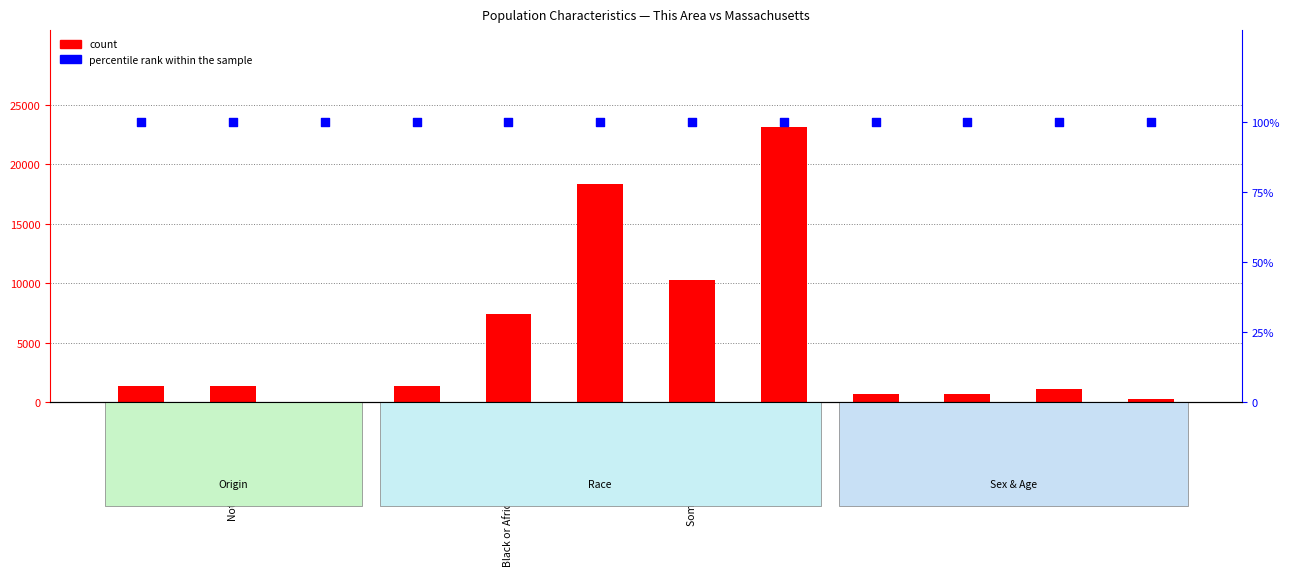

What are all the series names shown in the legend?

count, percentile rank within the sample